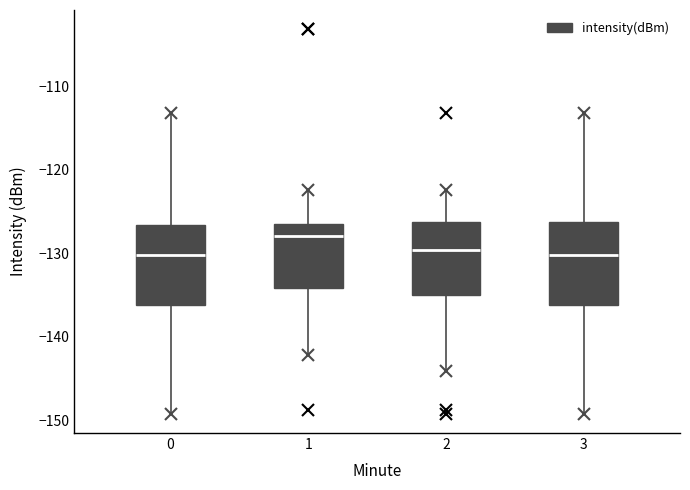

Reading left to right, transcribe this box plot: for each box, give where its median line is, the range the box spans, and where its two whiskers end, as read against the y-axis. The values are not printed on the chart, so give them approximately, as read against the axis.

0: median -130, box -136 to -127, whiskers -149 to -113
1: median -128, box -134 to -126, whiskers -142 to -122
2: median -130, box -135 to -126, whiskers -144 to -122
3: median -130, box -136 to -126, whiskers -149 to -113